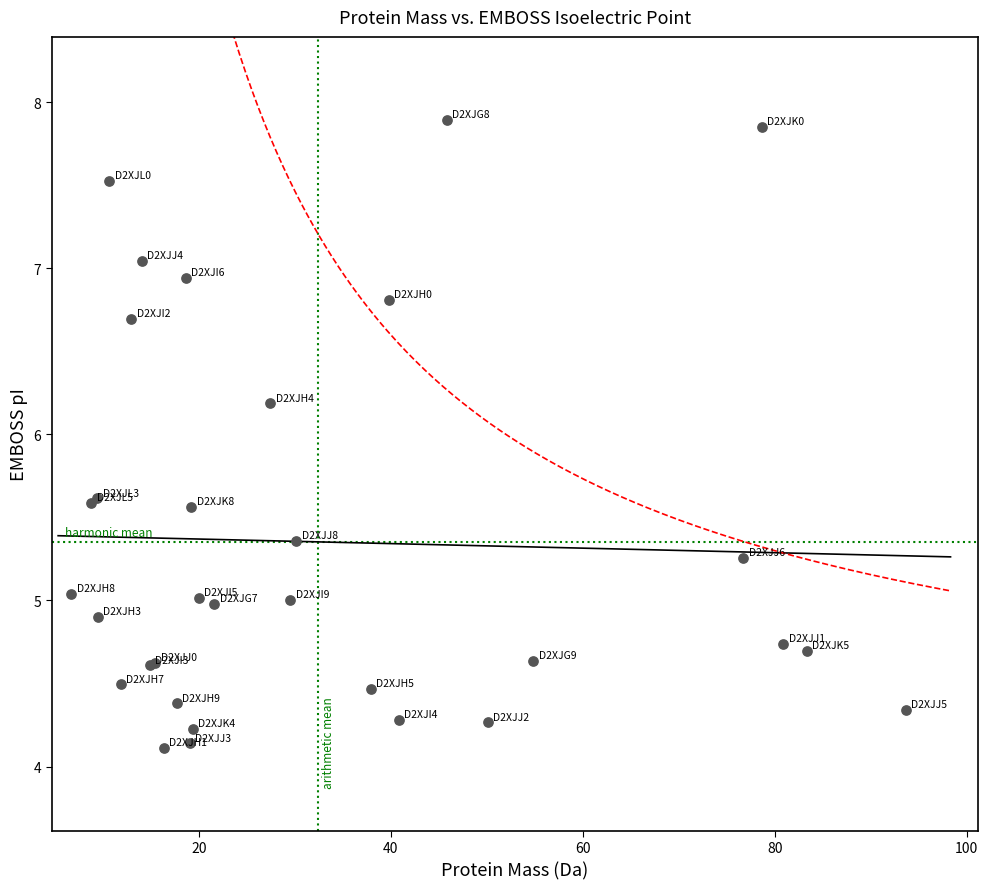

What Y value in the scatter plot is closest to 6?

6.2